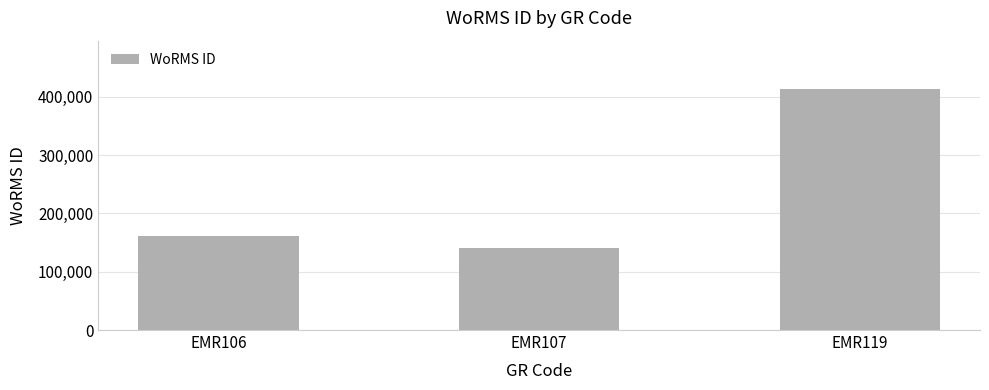

Rank the categories by value from lowest to highest.

EMR107, EMR106, EMR119